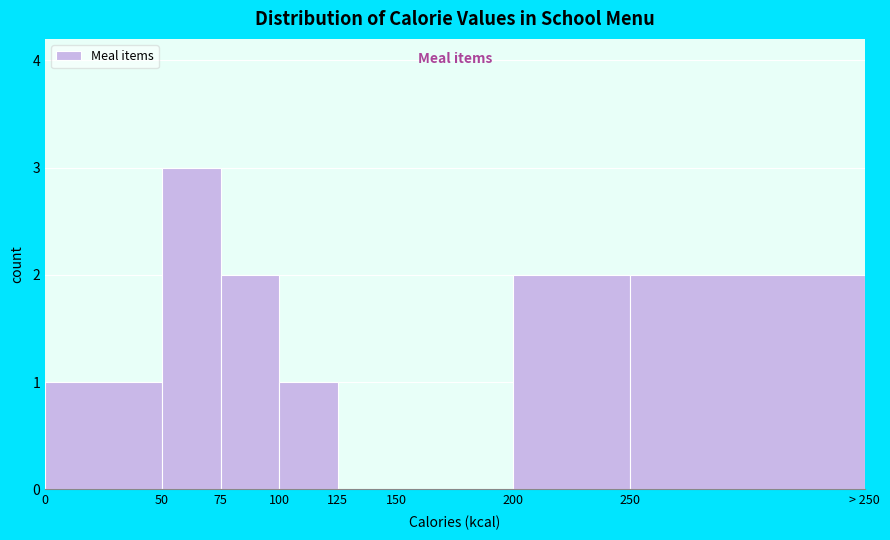

Reading left to right, list all the values displayed in this chart.

0=1	50=3	75=2	100=1	125=0	150=0	200=2	250=2